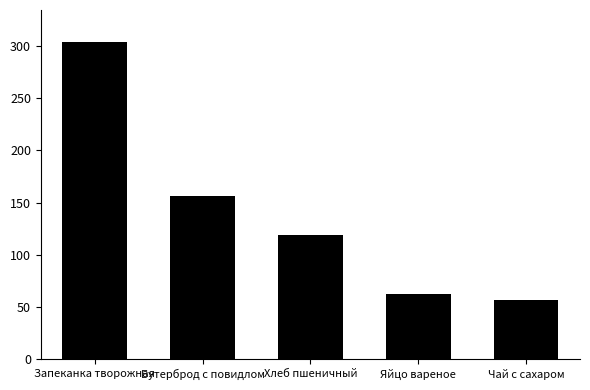

Approximately how many times larger is the value at Яйцо вареное compared to Хлеб пшеничный?

0.5